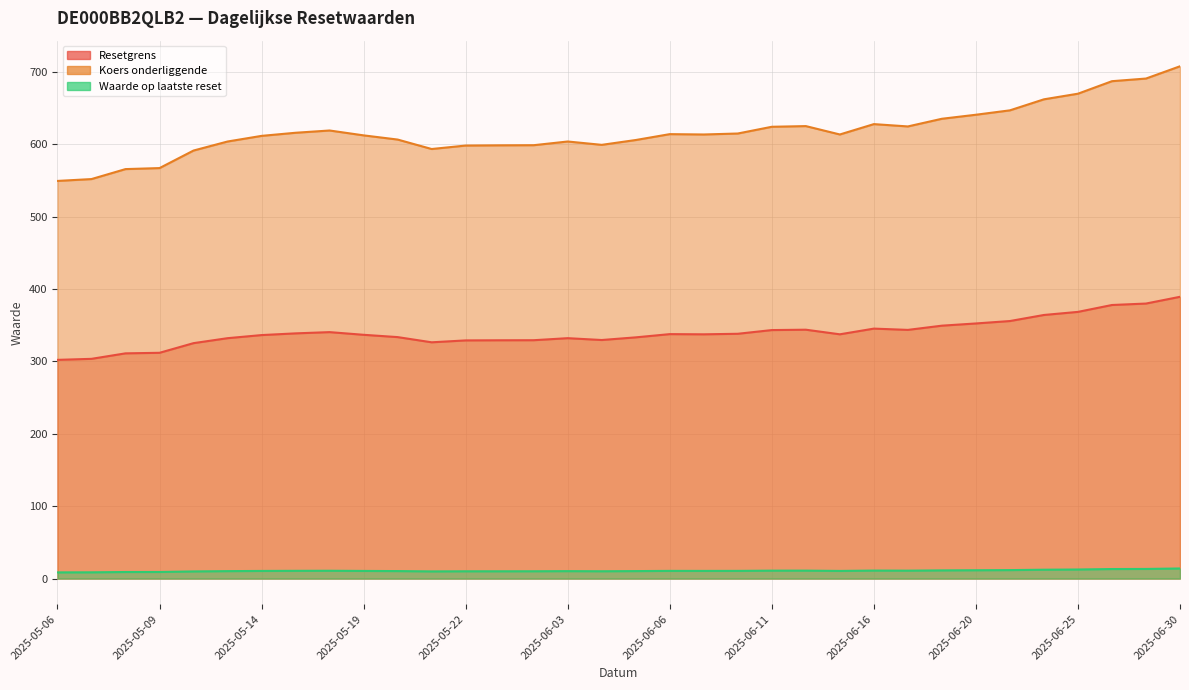

At how many categories does at least one series exceed 328?

34